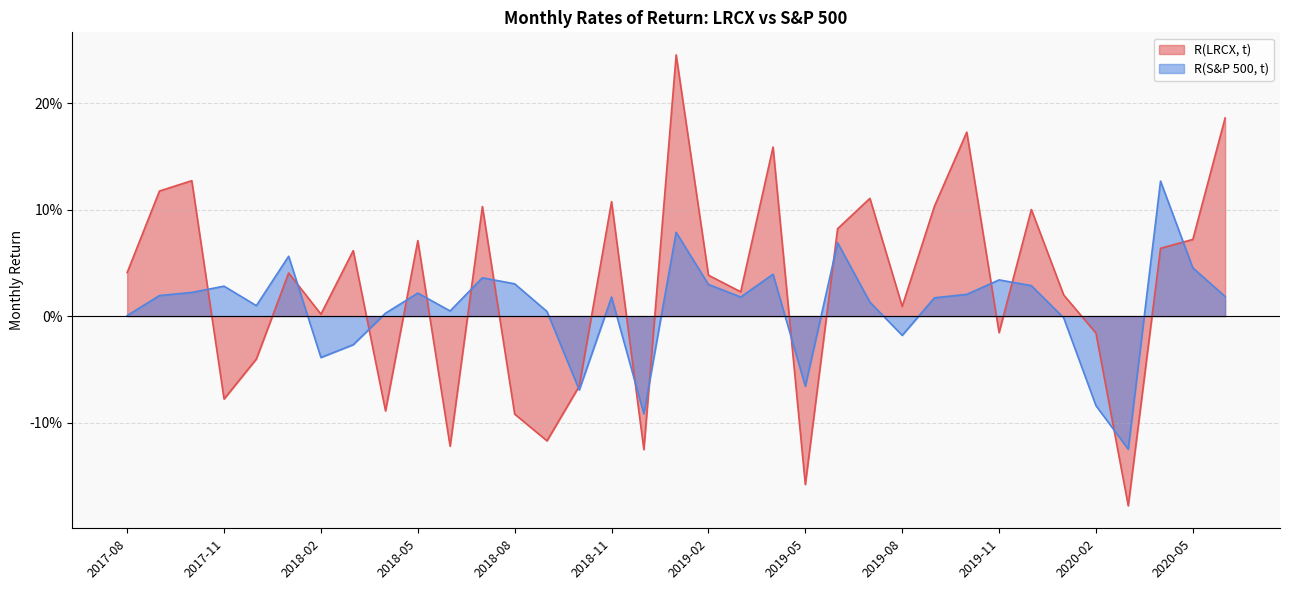

Where does the R(S&P 500, t) series first go above 0?

2017-08